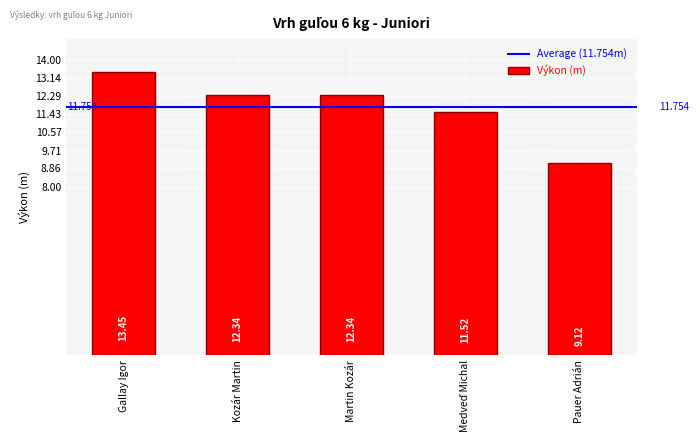

At which category does the chart reach its minimum across all series?

Pauer Adrián